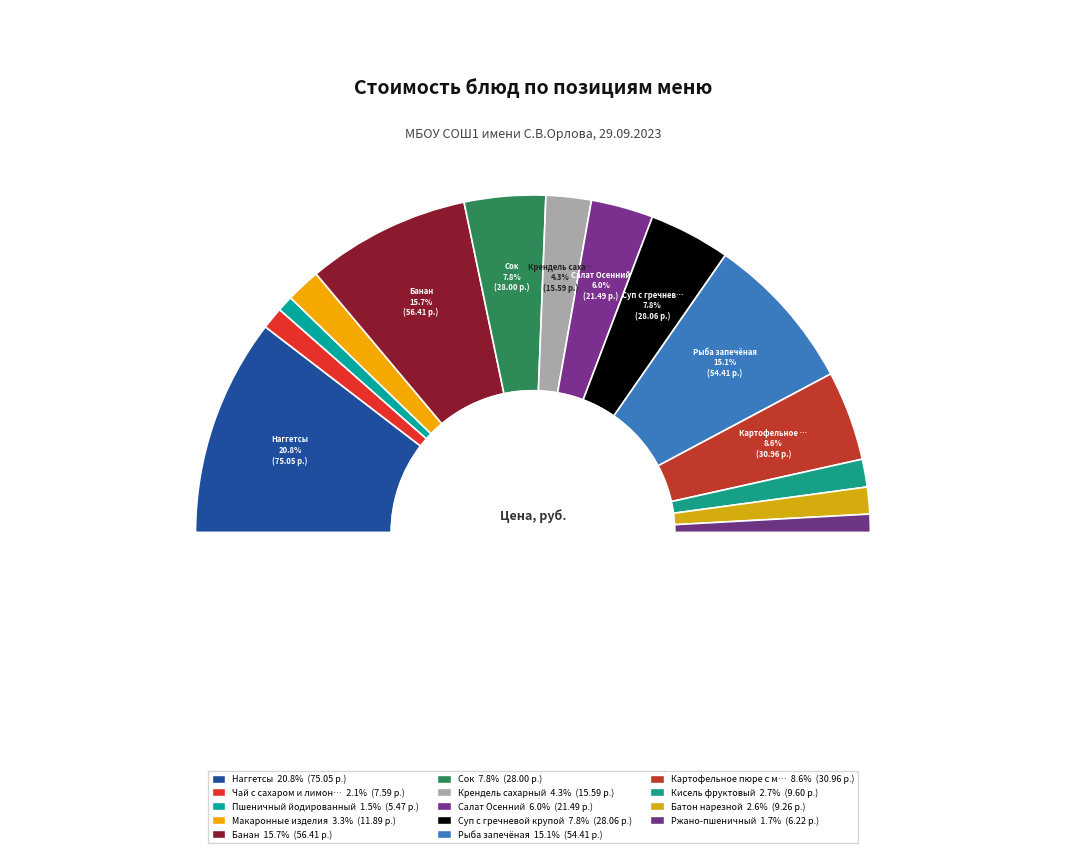

Which category has the smallest portion of the pie?

Пшеничный йодированный